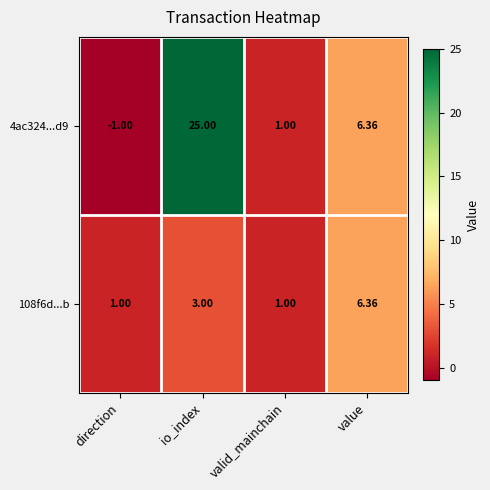

Between io_index and value, which series saw the biggest shift?

4ac324...d9